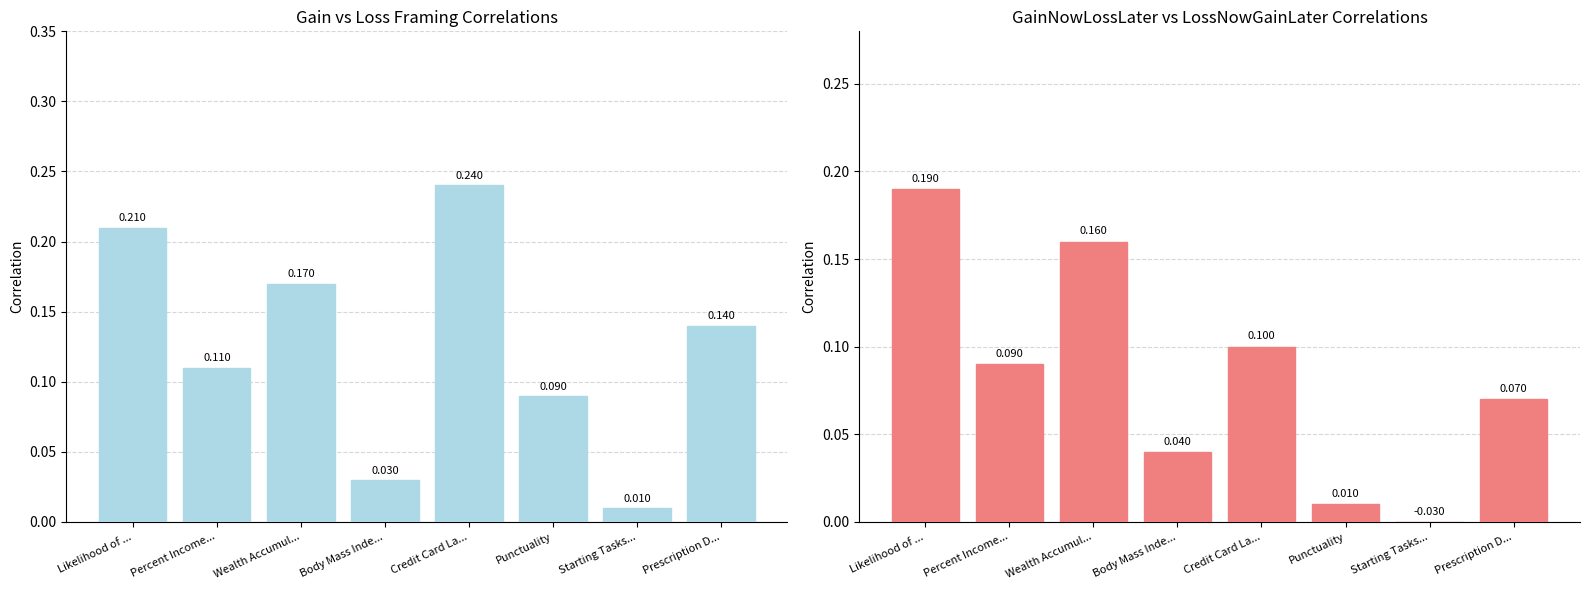

Reading left to right, list all the values displayed in this chart.

Gain: 0.2	0.1	0.2	0.0	0.2	0.1	0.0	0.1
LossNowGainLater: 0.2	0.1	0.2	0.0	0.1	0.0	-0.0	0.1